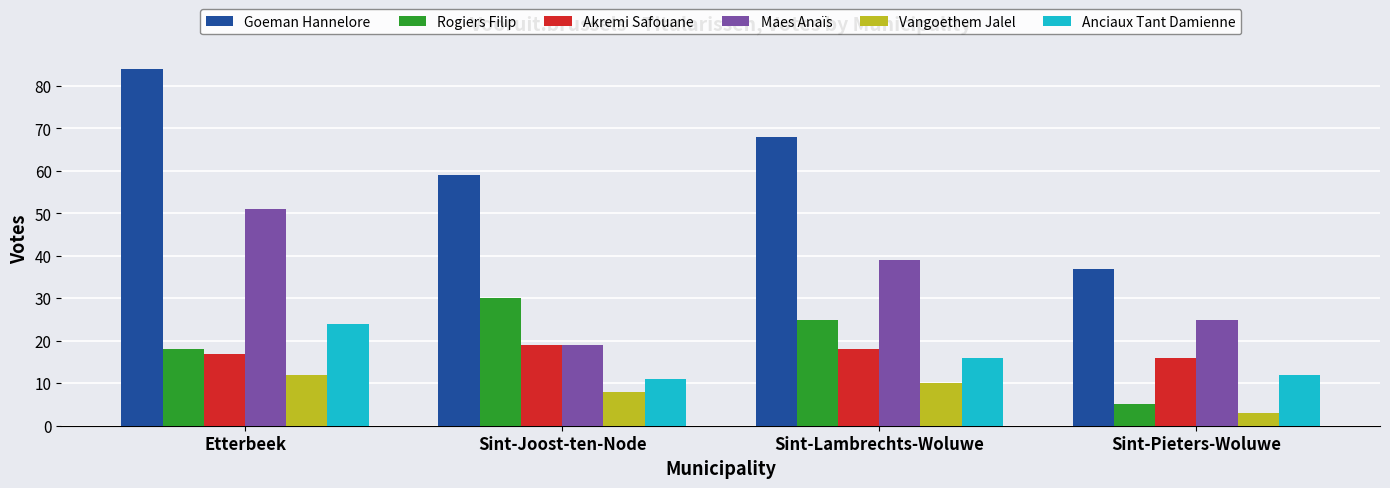

What are all the series names shown in the legend?

Goeman Hannelore, Rogiers Filip, Akremi Safouane, Maes Anaïs, Vangoethem Jalel, Anciaux Tant Damienne